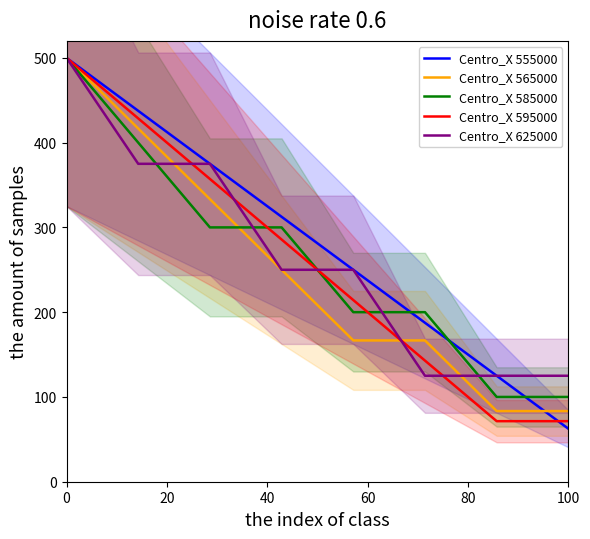

The Centro_X 555000 series shows 24.8 at 100. True or false?

False